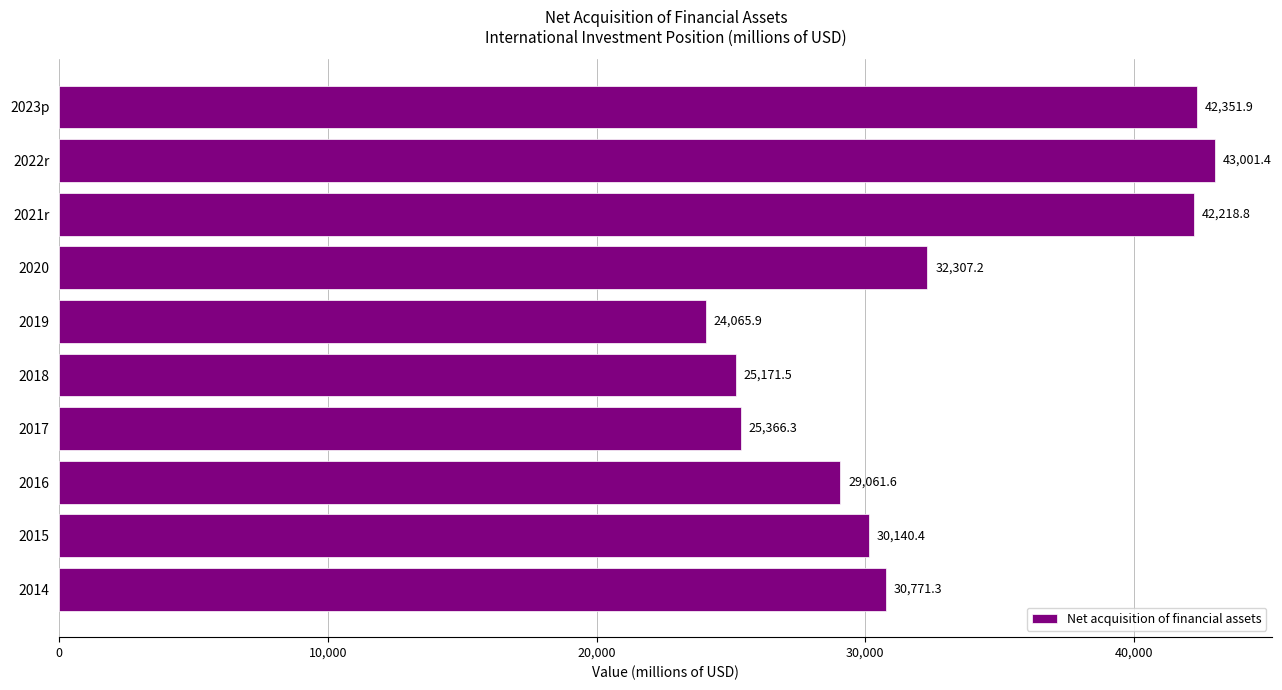

Which category has the highest value across all series?

2022r